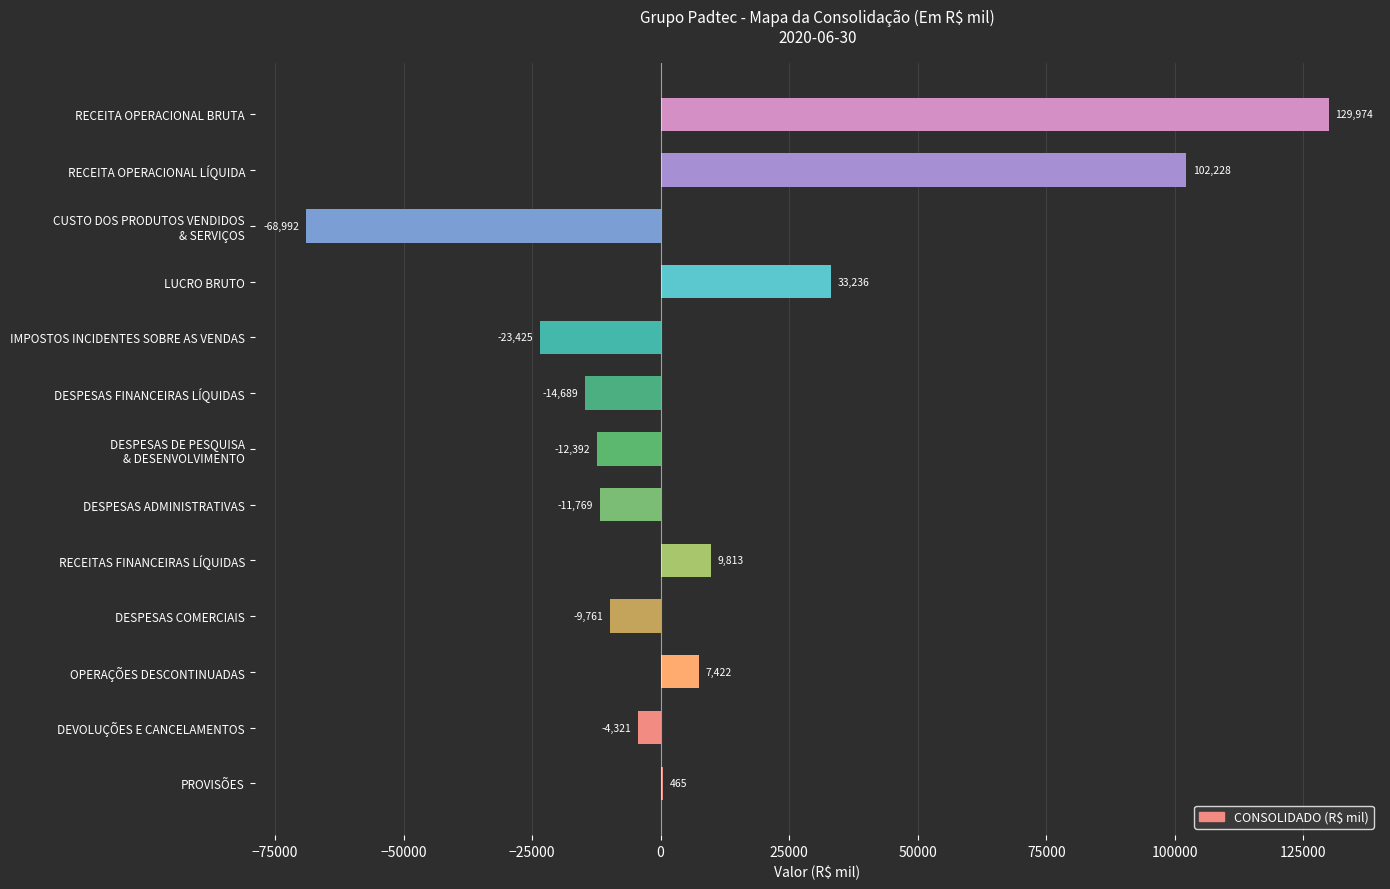

Which has a higher value, IMPOSTOS INCIDENTES SOBRE AS VENDAS or RECEITA OPERACIONAL LÍQUIDA?

RECEITA OPERACIONAL LÍQUIDA